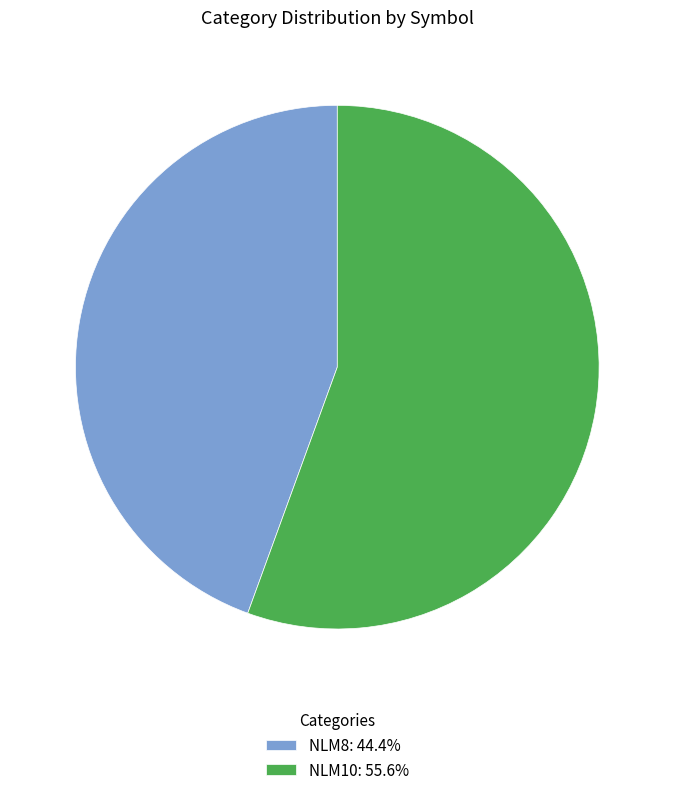

Does NLM8: 44.4% account for over 50% of the chart?

No